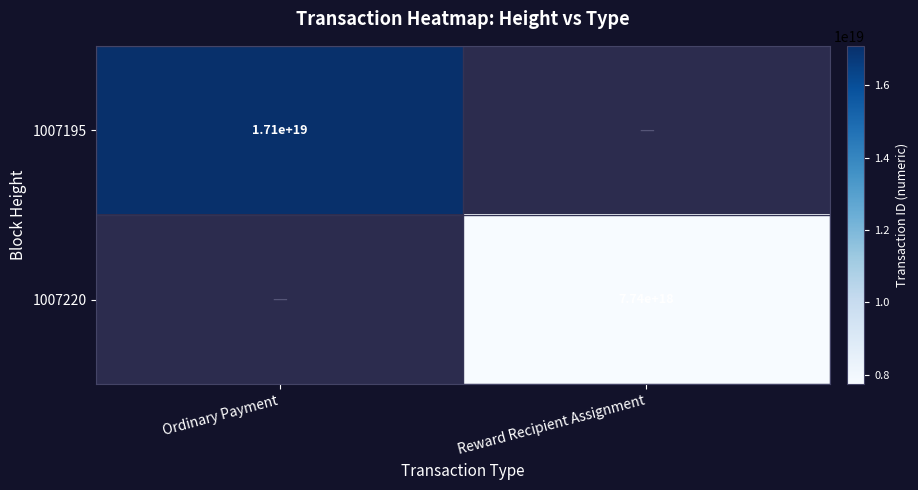

How many distinct data groups are displayed?

2